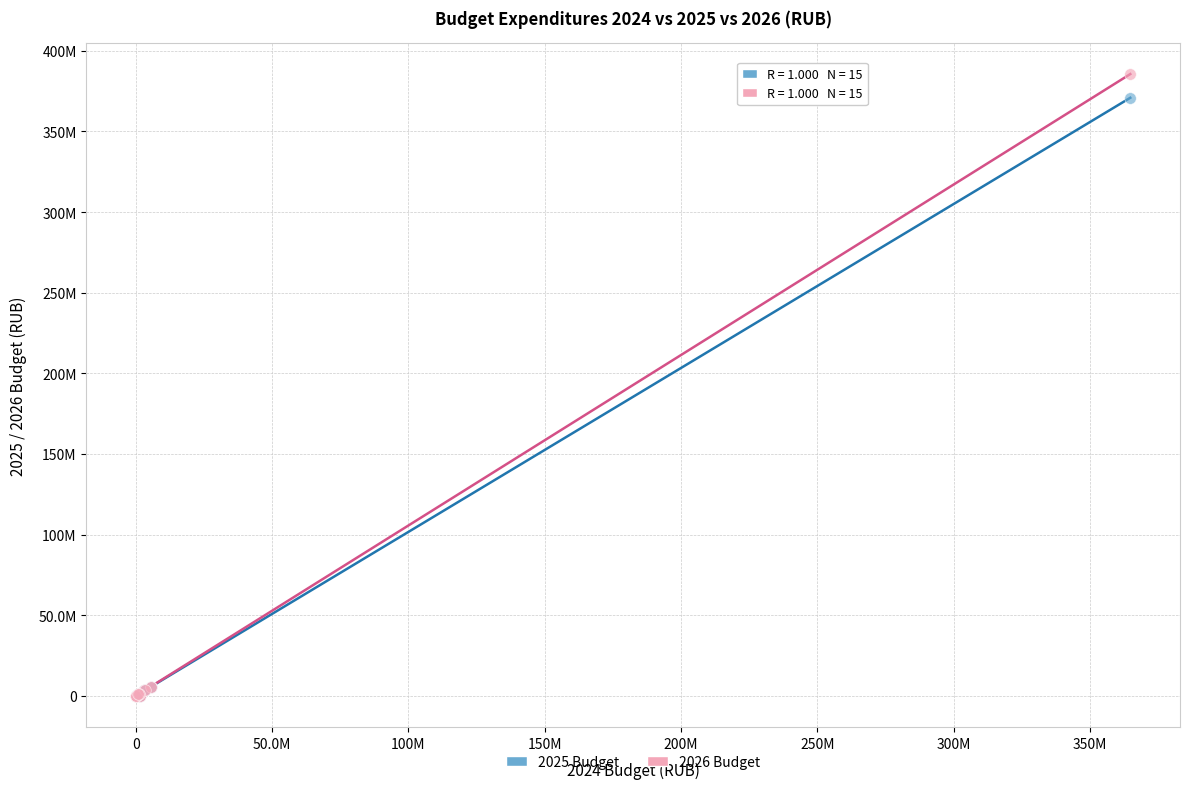

Which series has the widest spread of Y values?

2026 Budget